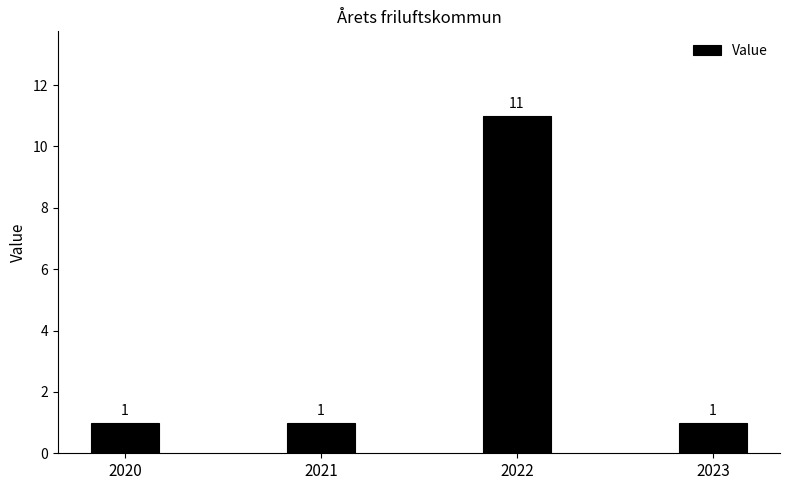

The value at 2020 is 1. True or false?

True